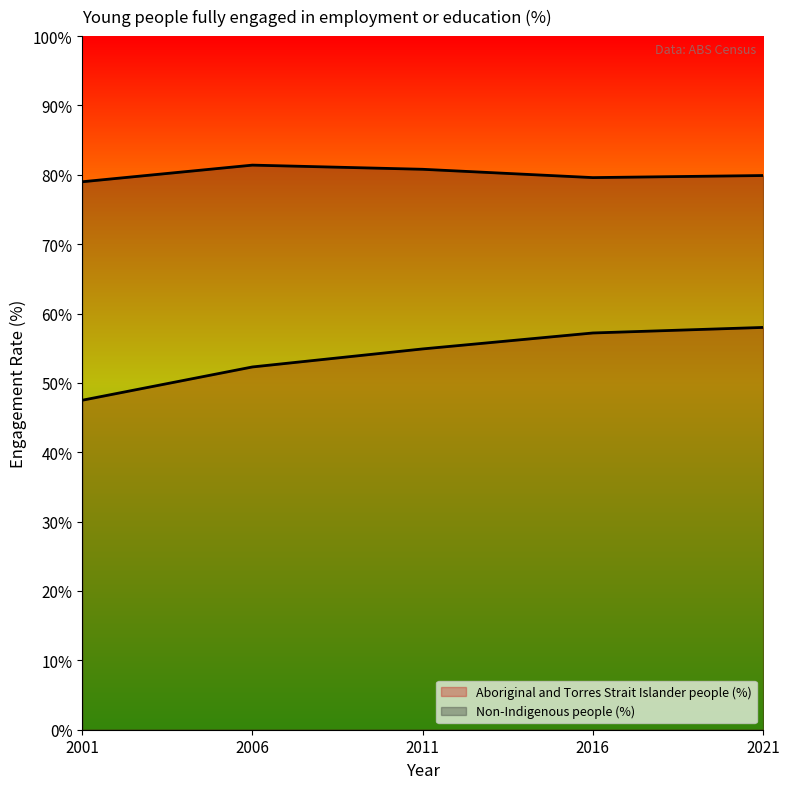

What is the total value across all series at 2011?

135.7